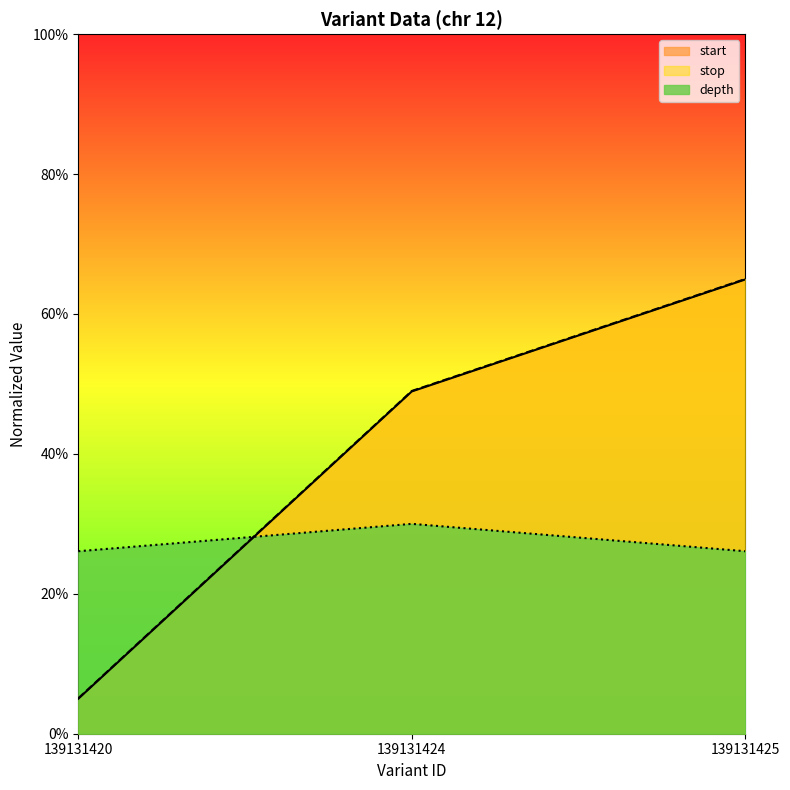

Does the chart have visible grid lines?

No